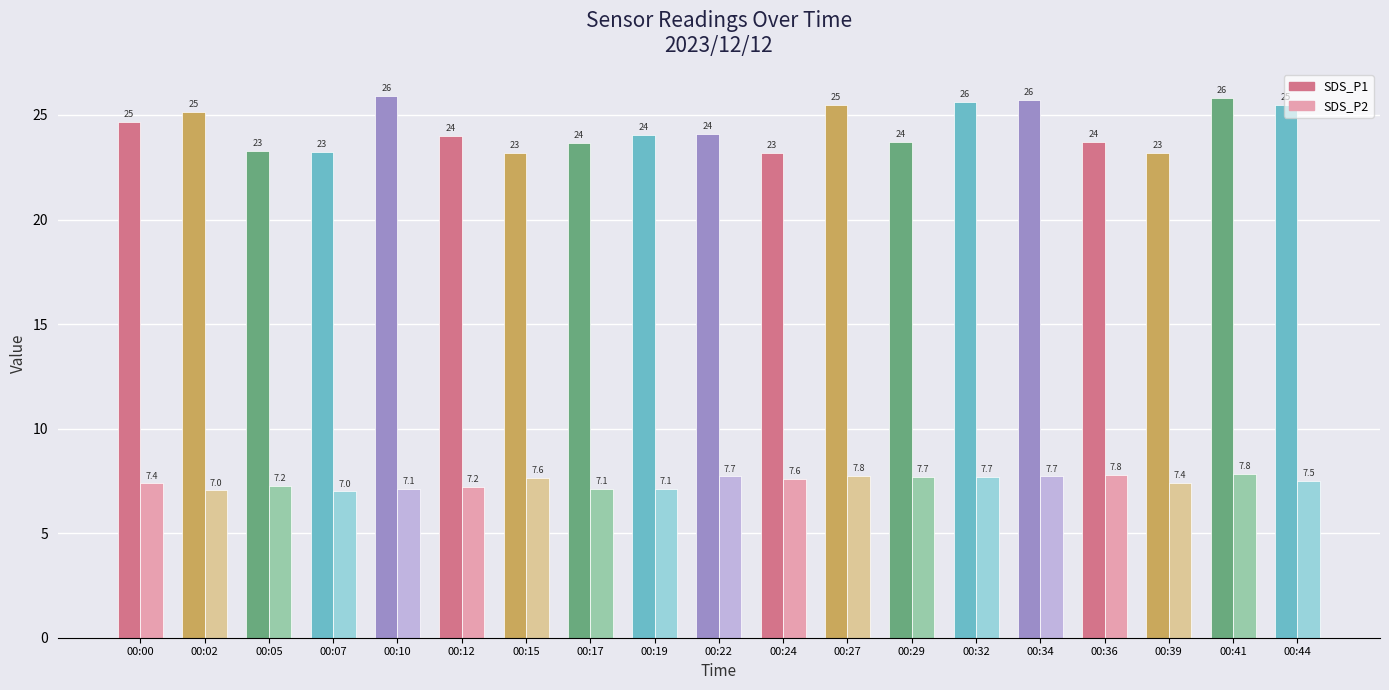

What is the spread (max minus min) of values at 00:15?

15.6